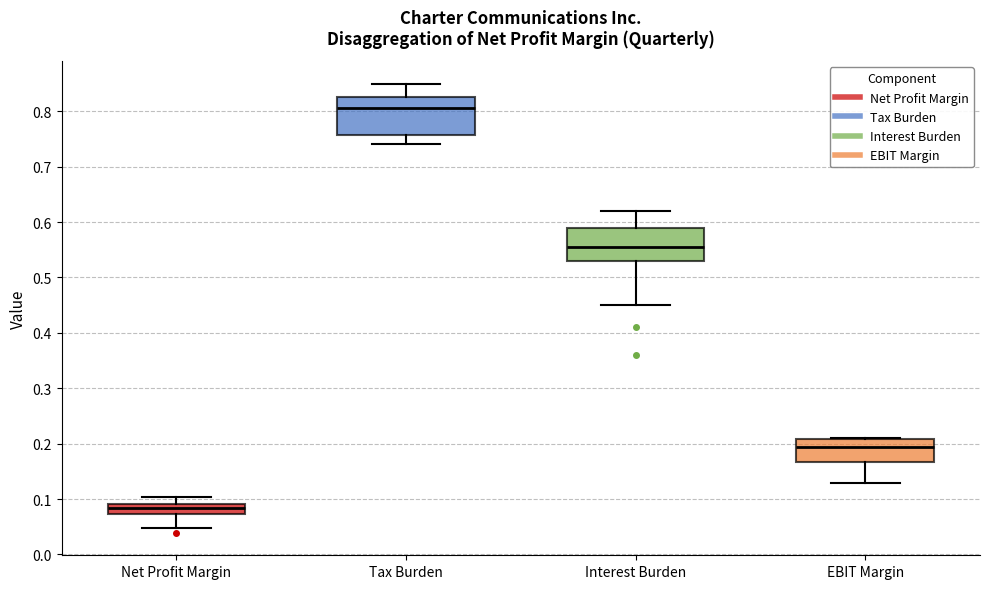

Where does the lower whisker of the box for Net Profit Margin end on the y-axis? The values are not printed on the chart, so give them approximately, as read against the axis.

0.05